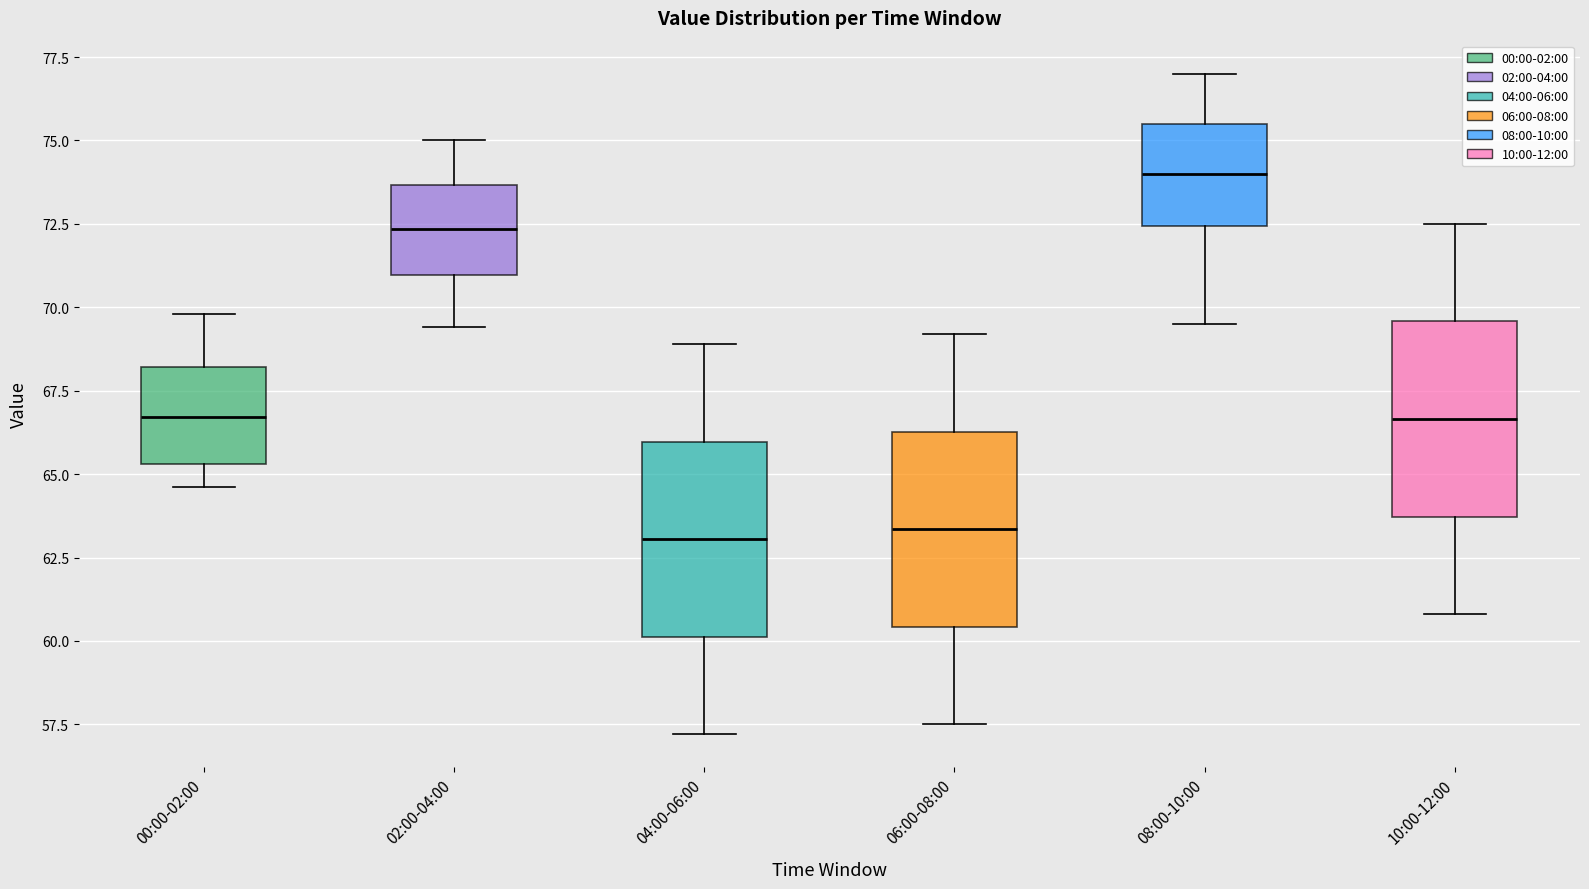

Reading left to right, transcribe this box plot: for each box, give where its median line is, the range the box spans, and where its two whiskers end, as read against the y-axis. The values are not printed on the chart, so give them approximately, as read against the axis.

00:00-02:00: median 66.5, box 65.5 to 68.0, whiskers 64.5 to 70.0
02:00-04:00: median 72.5, box 71.0 to 73.5, whiskers 69.5 to 75.0
04:00-06:00: median 63.0, box 60.0 to 66.0, whiskers 57.0 to 69.0
06:00-08:00: median 63.5, box 60.5 to 66.5, whiskers 57.5 to 69.0
08:00-10:00: median 74.0, box 72.5 to 75.5, whiskers 69.5 to 77.0
10:00-12:00: median 66.5, box 63.5 to 69.5, whiskers 61.0 to 72.5